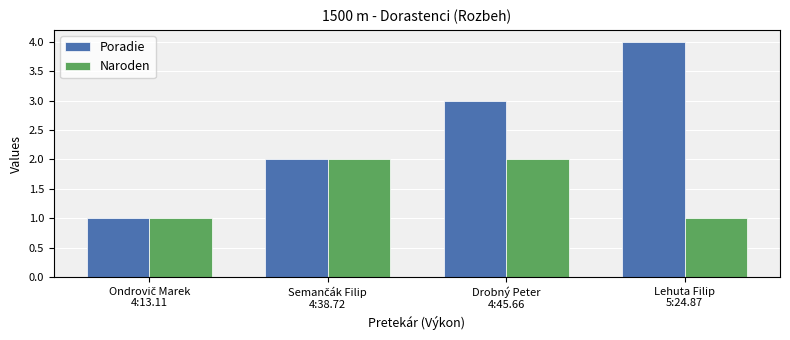

How many bars are there in each group?

2